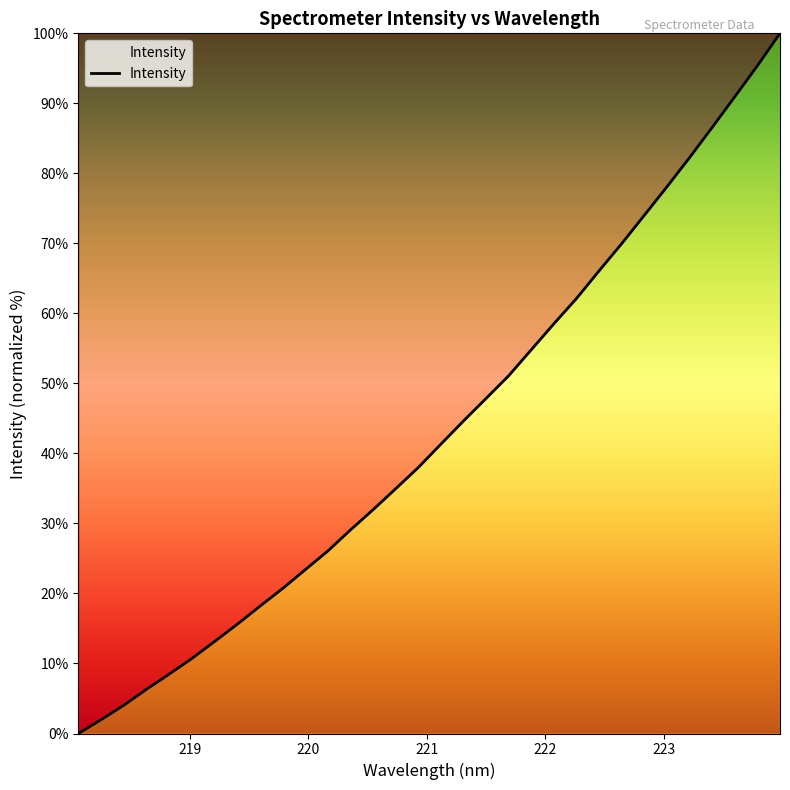

What is the maximum value shown in the chart?

100.0